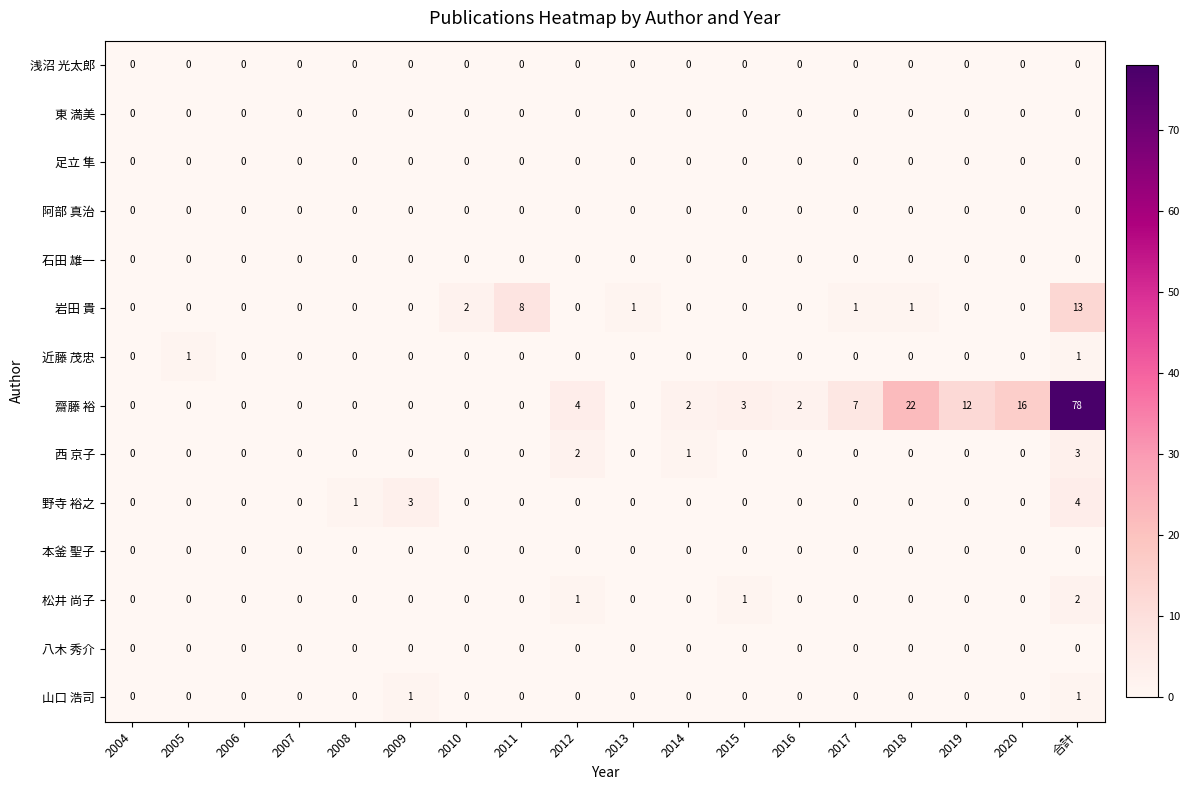

Which series has the widest spread of values?

齋藤 裕